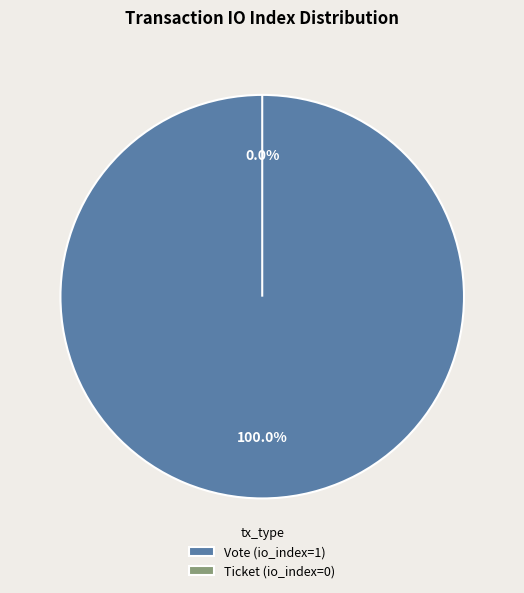

Which category has the biggest portion of the pie?

Vote